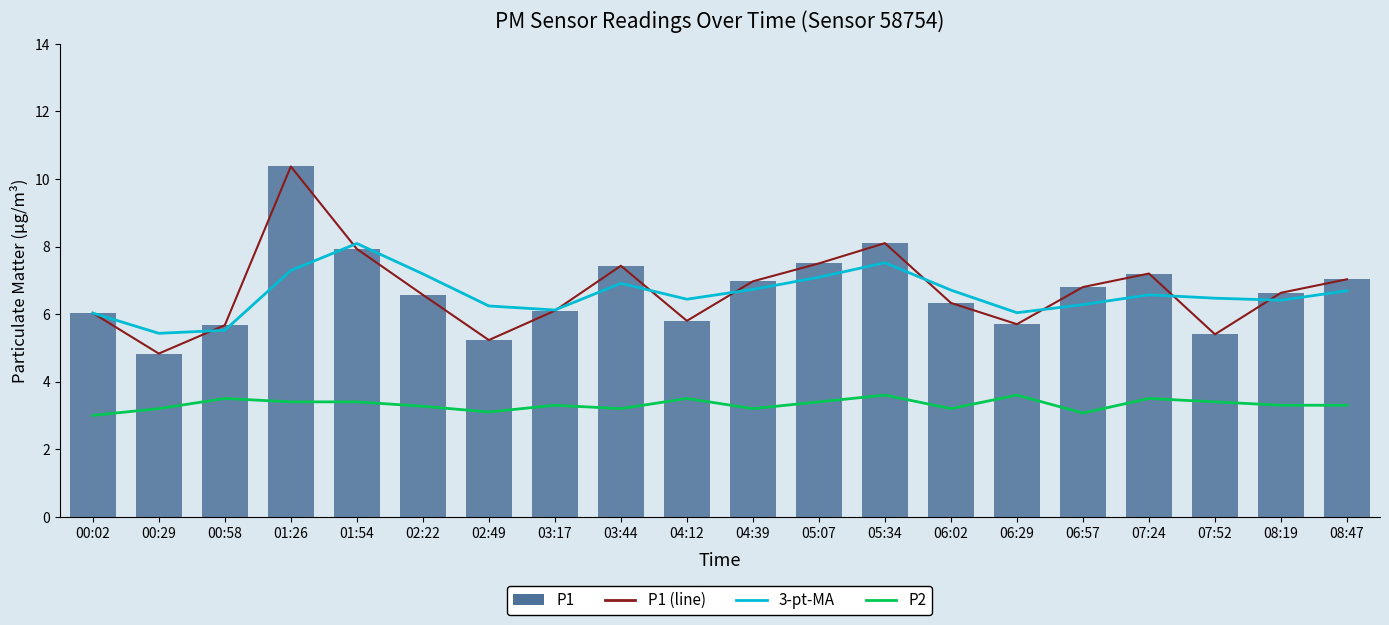

How many values in the P1 (line) series exceed 6?

14